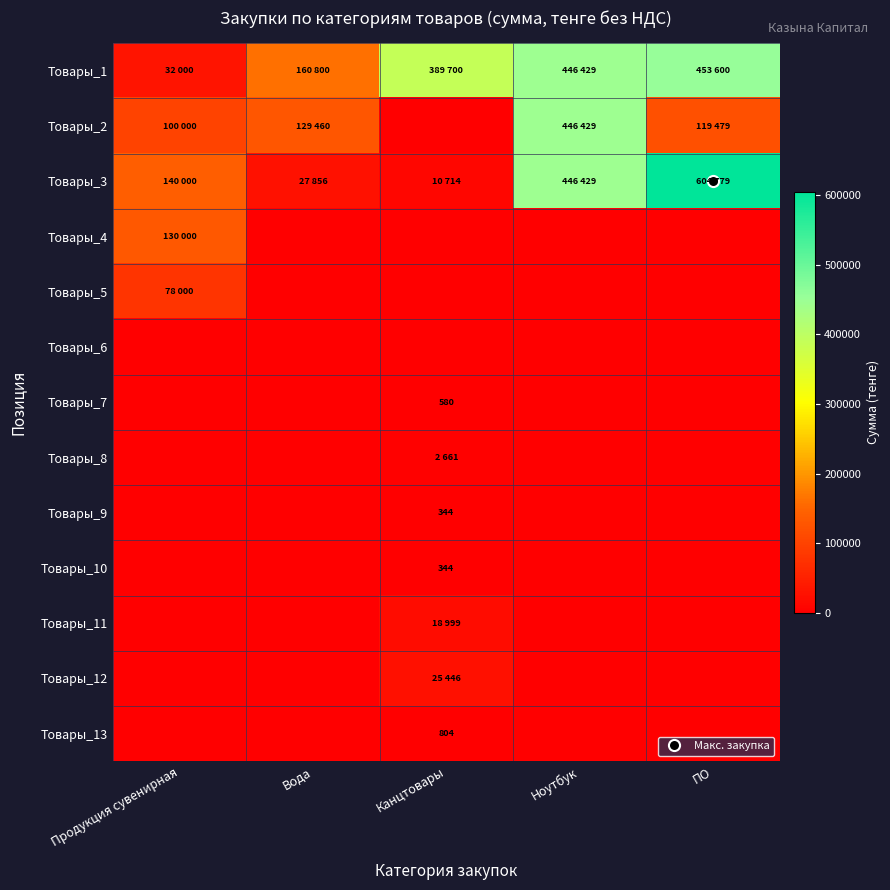

List the series in order of their peak value, highest first.

Товары_3, Товары_1, Товары_2, Товары_4, Товары_5, Товары_12, Товары_11, Товары_8, Товары_13, Товары_7, Товары_9, Товары_10, Товары_6